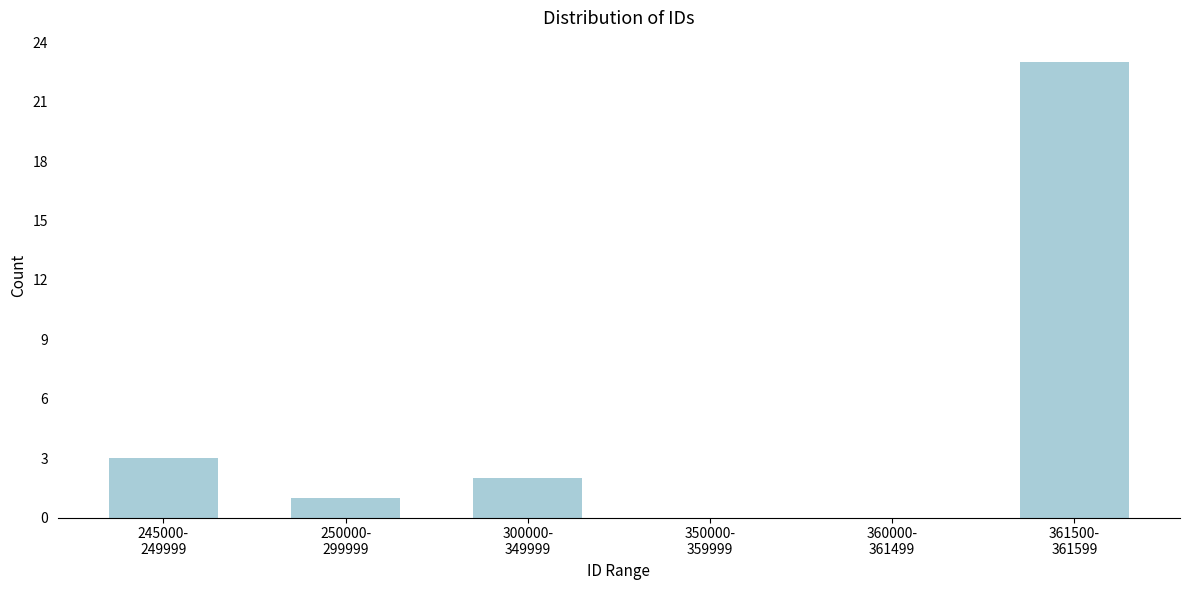

What is the sum of all values?

29